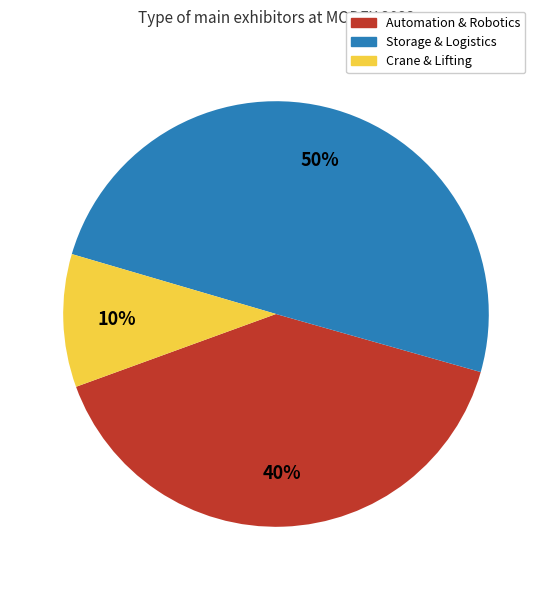

Do Storage & Logistics and Automation & Robotics together represent more than half of the pie?

Yes